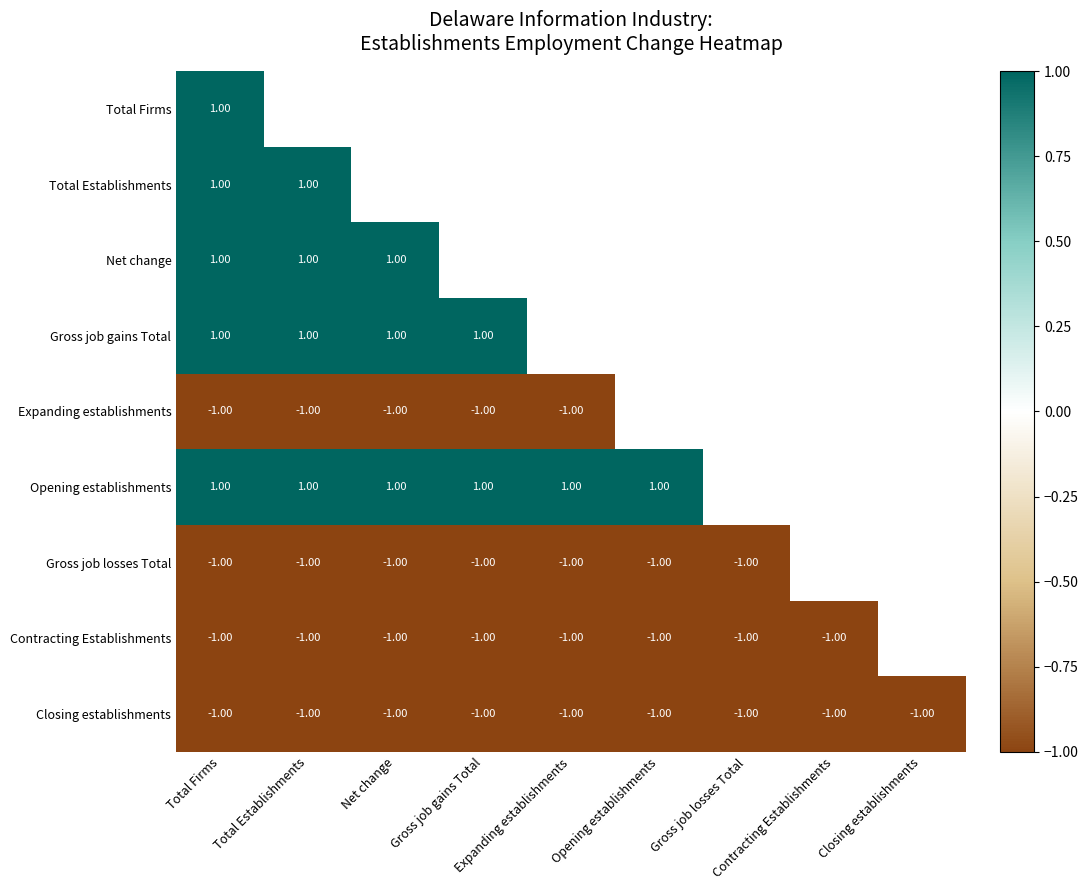

List the series in order of their peak value, highest first.

Total Firms, Total Establishments, Net change, Gross job gains Total, Opening establishments, Expanding establishments, Gross job losses Total, Contracting Establishments, Closing establishments